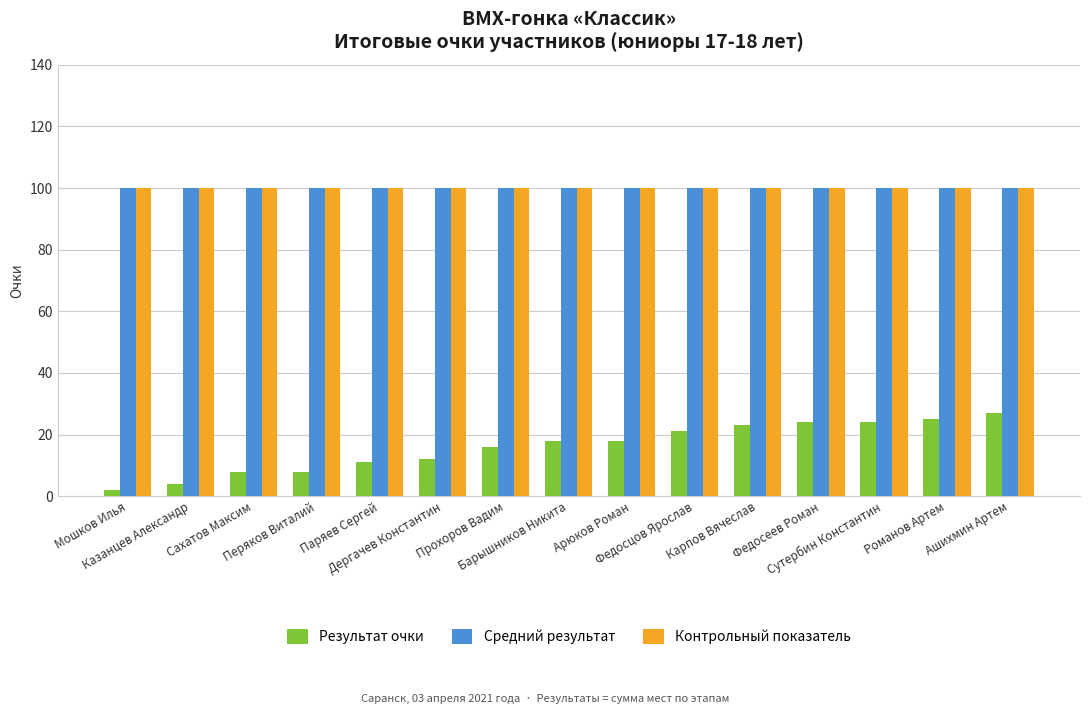

What is the total value across all series at Перяков Виталий?

208